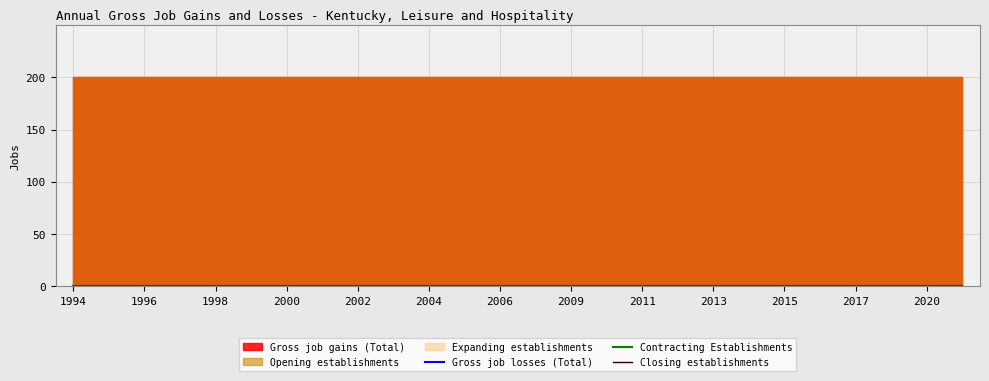

True or false: Opening establishments has more than 2 points higher than both neighbors.

False